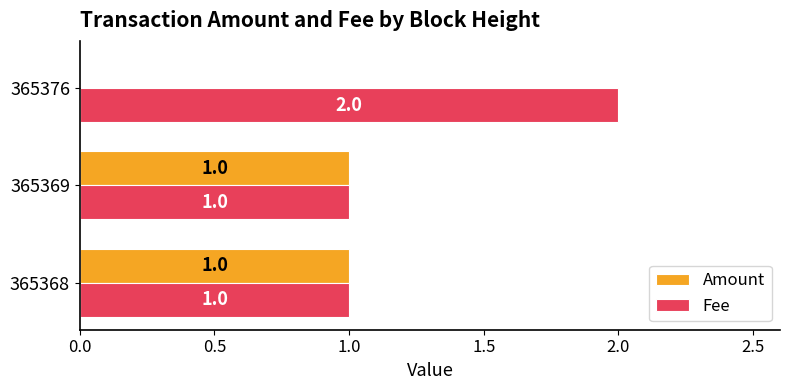

Is it true that Fee equals 3 at 365376?

False